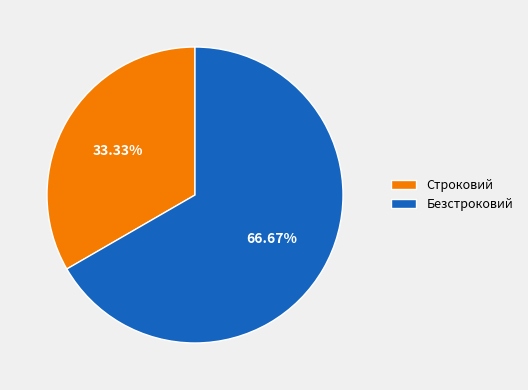

What percentage is the Строковий slice, to the nearest percent?

33%